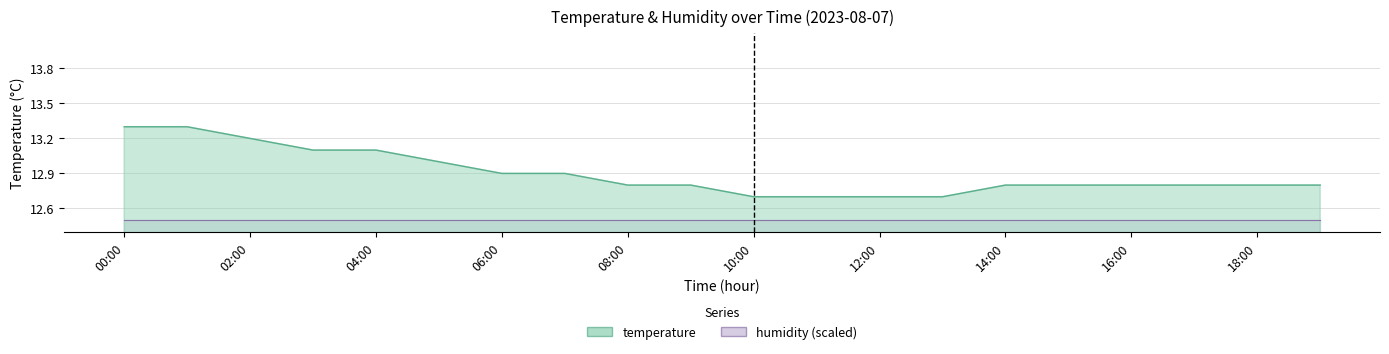

What is the ratio of the value at 05:00 to the value at 15:00?

1.0